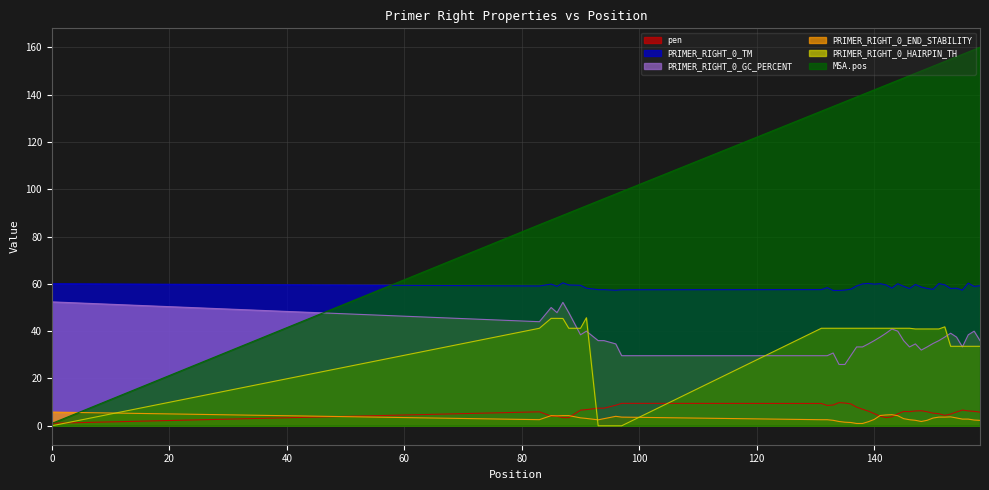

Is it true that PRIMER_RIGHT_0_TM equals 59.5 at 142?

True